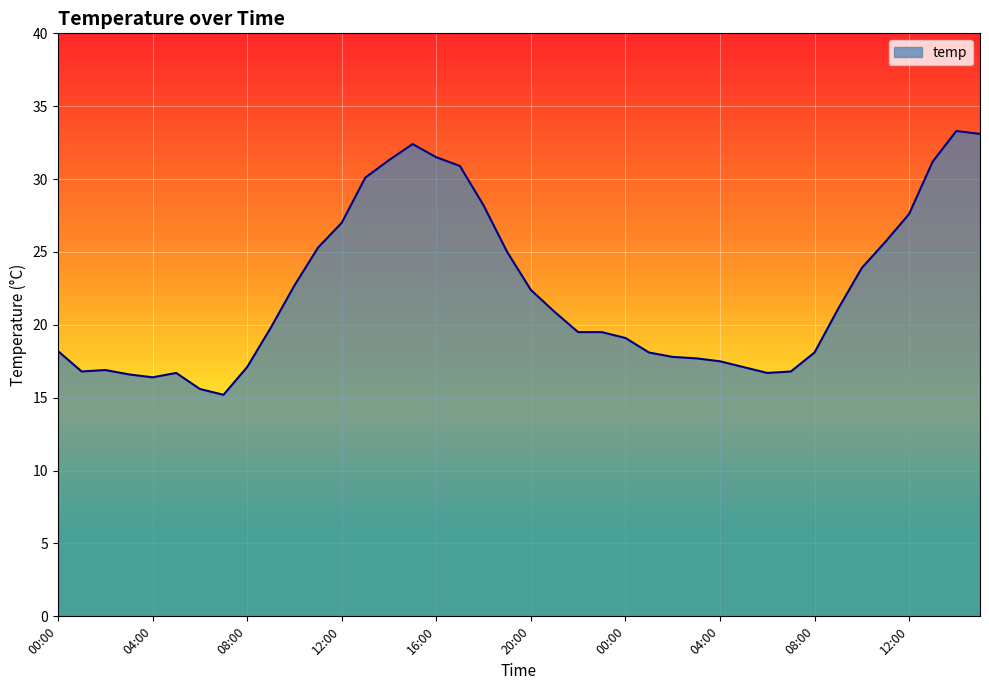

What is the difference between the maximum and minimum values?

18.1